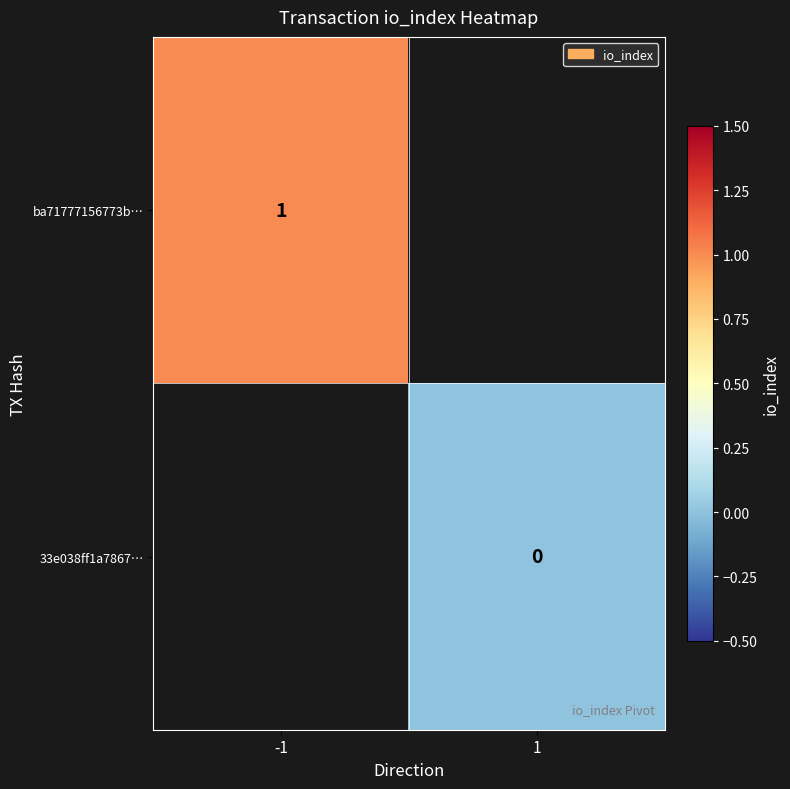

Is it true that ba71777156773b… equals 1 at -1?

True